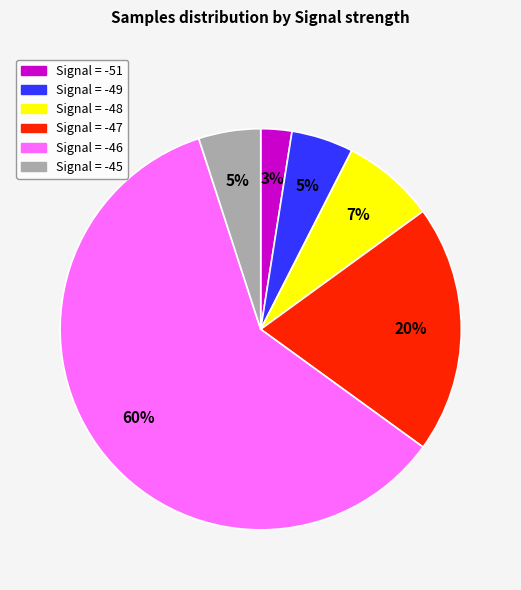

Is there any slice that represents more than half of the pie?

Yes